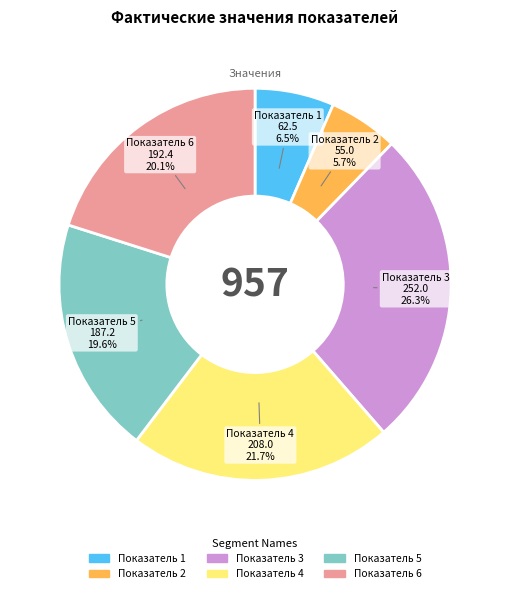

Does any single category account for the majority?

No